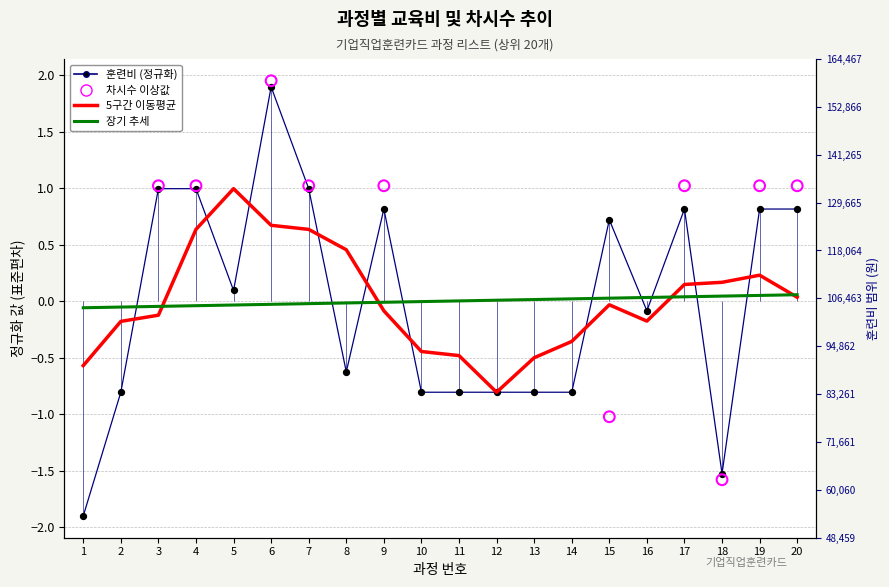

At how many categories does at least one series exceed 1?

1